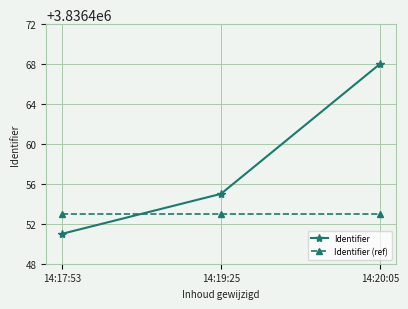

What is the approximate value of Identifier at 14:19:25?

3836455